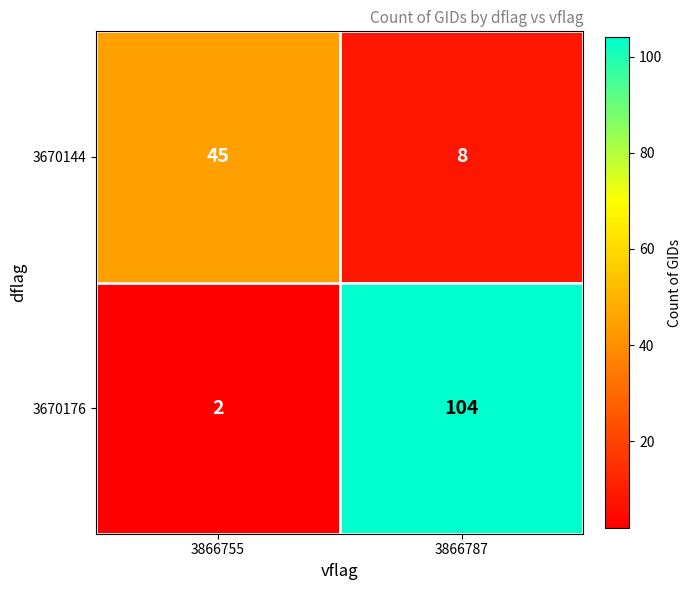

What is the difference between the 3670144 values at 3866787 and 3866755?

37